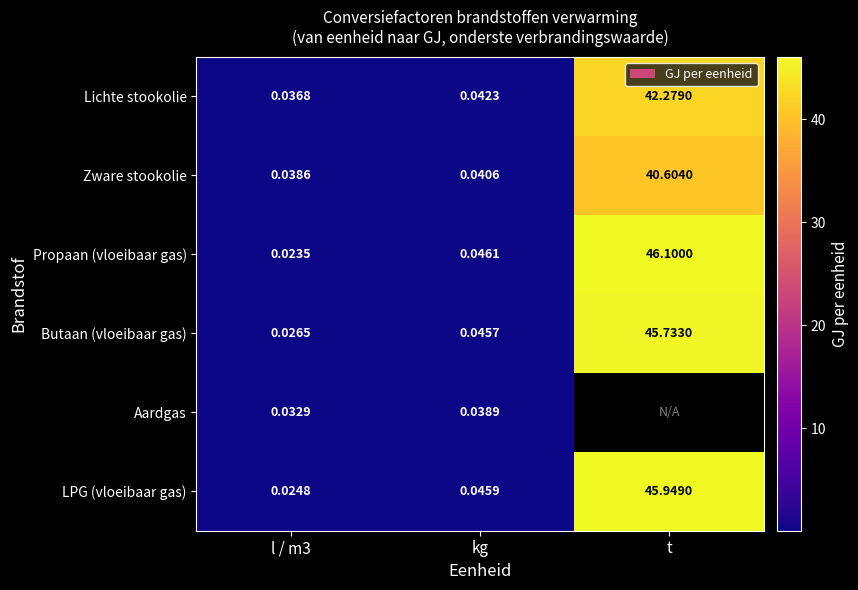

What is the difference between the maximum and second lowest values in the Propaan (vloeibaar gas) series?

46.1